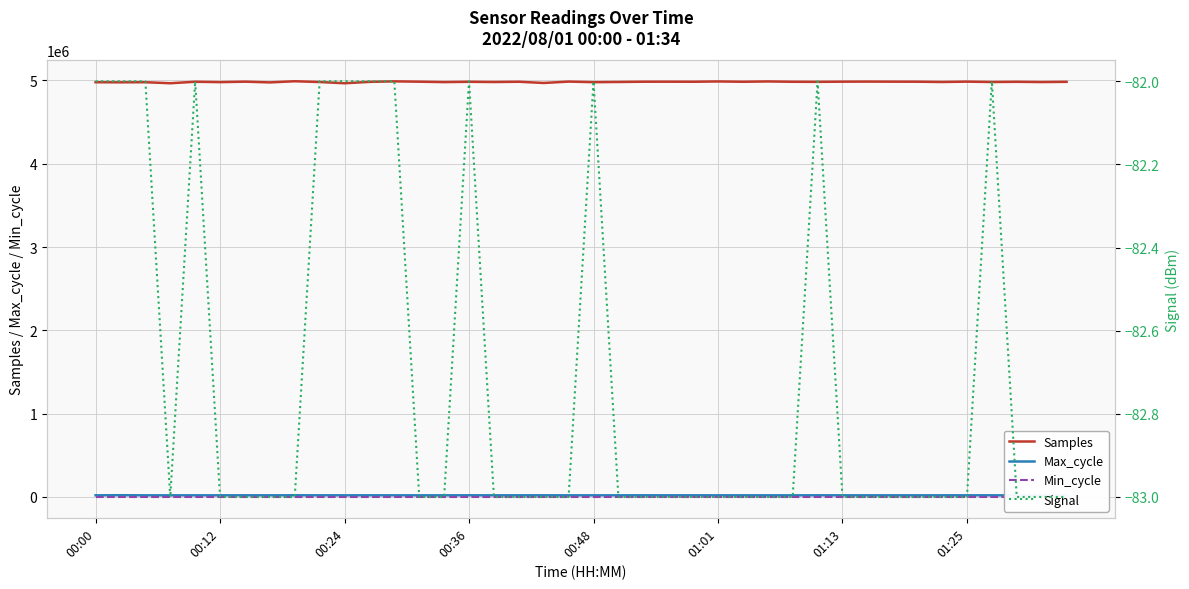

True or false: Samples and Max_cycle cross at least once.

False